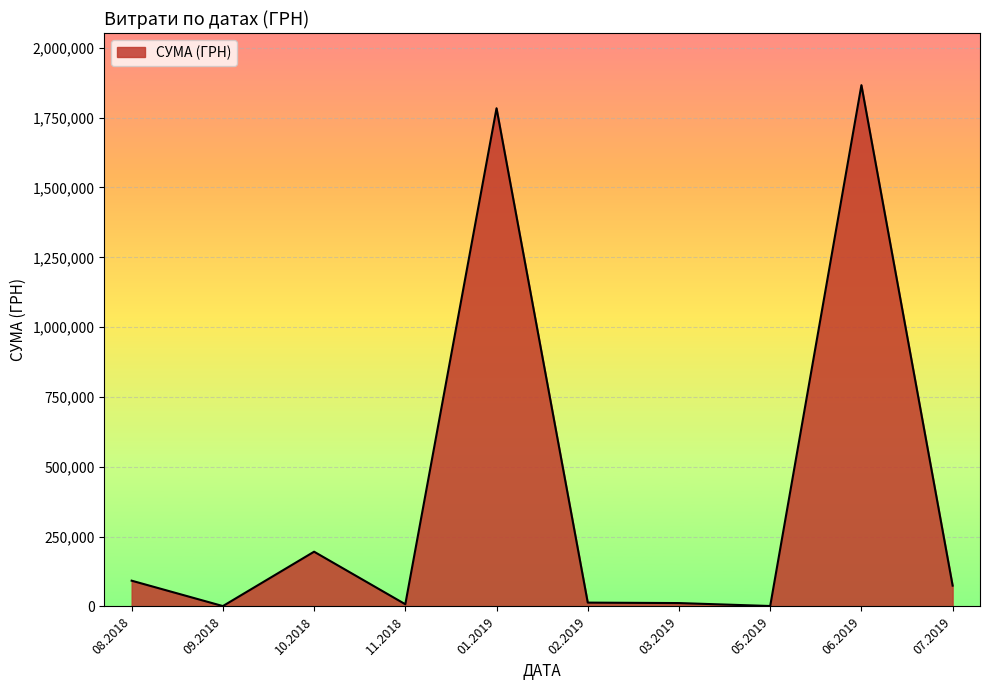

What is the maximum value shown in the chart?

1866370.4